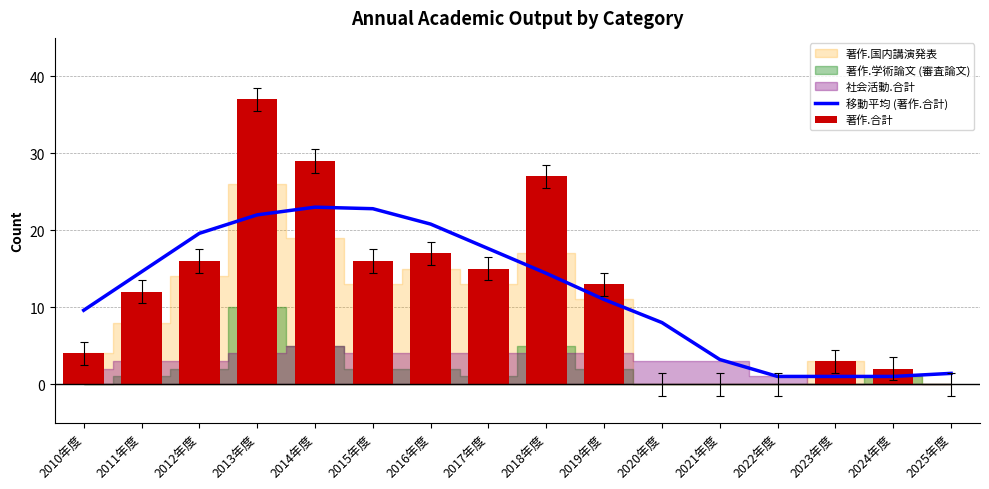

At which category is the sum across all series the highest?

2013年度